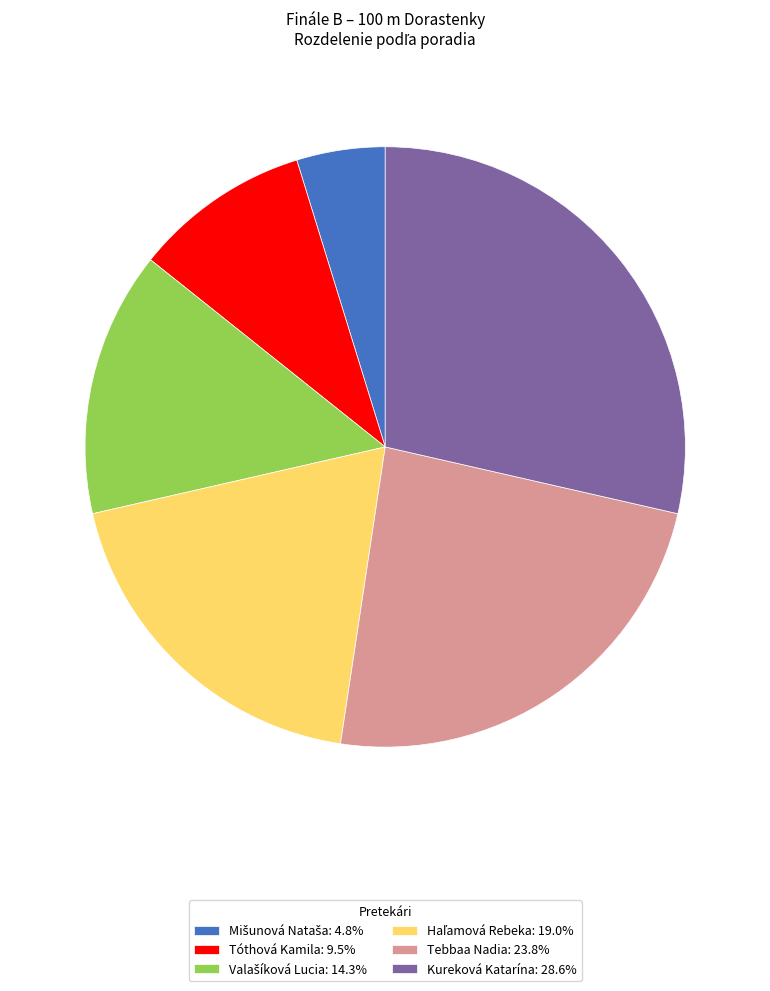

Does any single category account for the majority?

No